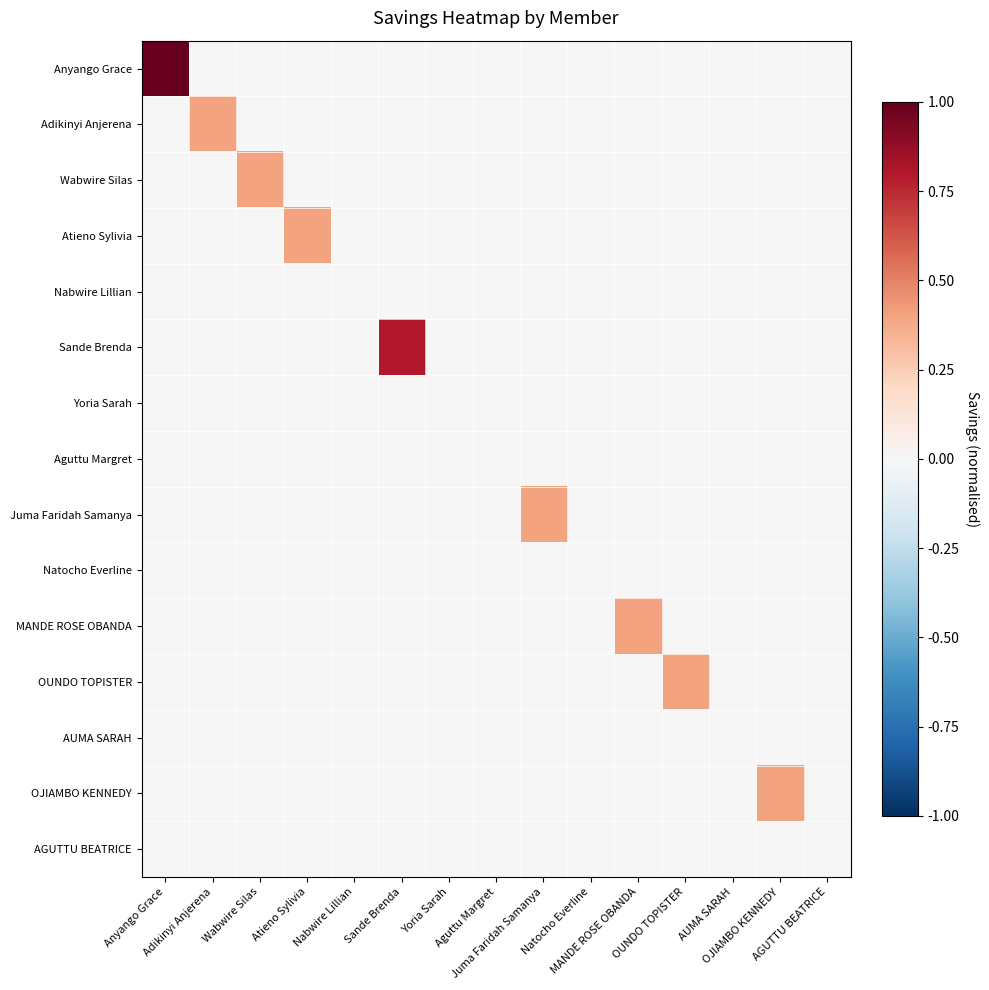

Reading left to right, list all the values displayed in this chart.

Anyango Grace: Anyango Grace=1.0	Adikinyi Anjerena=0.0	Wabwire Silas=0.0	Atieno Sylivia=0.0	Nabwire Lillian=0.0	Sande Brenda=0.0	Yoria Sarah=0.0	Aguttu Margret=0.0	Juma Faridah Samanya=0.0	Natocho Everline=0.0	MANDE ROSE OBANDA=0.0	OUNDO TOPISTER=0.0	AUMA SARAH=0.0	OJIAMBO KENNEDY=0.0	AGUTTU BEATRICE=0.0
Adikinyi Anjerena: Anyango Grace=0.0	Adikinyi Anjerena=0.4	Wabwire Silas=0.0	Atieno Sylivia=0.0	Nabwire Lillian=0.0	Sande Brenda=0.0	Yoria Sarah=0.0	Aguttu Margret=0.0	Juma Faridah Samanya=0.0	Natocho Everline=0.0	MANDE ROSE OBANDA=0.0	OUNDO TOPISTER=0.0	AUMA SARAH=0.0	OJIAMBO KENNEDY=0.0	AGUTTU BEATRICE=0.0
Wabwire Silas: Anyango Grace=0.0	Adikinyi Anjerena=0.0	Wabwire Silas=0.4	Atieno Sylivia=0.0	Nabwire Lillian=0.0	Sande Brenda=0.0	Yoria Sarah=0.0	Aguttu Margret=0.0	Juma Faridah Samanya=0.0	Natocho Everline=0.0	MANDE ROSE OBANDA=0.0	OUNDO TOPISTER=0.0	AUMA SARAH=0.0	OJIAMBO KENNEDY=0.0	AGUTTU BEATRICE=0.0
Atieno Sylivia: Anyango Grace=0.0	Adikinyi Anjerena=0.0	Wabwire Silas=0.0	Atieno Sylivia=0.4	Nabwire Lillian=0.0	Sande Brenda=0.0	Yoria Sarah=0.0	Aguttu Margret=0.0	Juma Faridah Samanya=0.0	Natocho Everline=0.0	MANDE ROSE OBANDA=0.0	OUNDO TOPISTER=0.0	AUMA SARAH=0.0	OJIAMBO KENNEDY=0.0	AGUTTU BEATRICE=0.0
Nabwire Lillian: Anyango Grace=0.0	Adikinyi Anjerena=0.0	Wabwire Silas=0.0	Atieno Sylivia=0.0	Nabwire Lillian=0.0	Sande Brenda=0.0	Yoria Sarah=0.0	Aguttu Margret=0.0	Juma Faridah Samanya=0.0	Natocho Everline=0.0	MANDE ROSE OBANDA=0.0	OUNDO TOPISTER=0.0	AUMA SARAH=0.0	OJIAMBO KENNEDY=0.0	AGUTTU BEATRICE=0.0
Sande Brenda: Anyango Grace=0.0	Adikinyi Anjerena=0.0	Wabwire Silas=0.0	Atieno Sylivia=0.0	Nabwire Lillian=0.0	Sande Brenda=0.8	Yoria Sarah=0.0	Aguttu Margret=0.0	Juma Faridah Samanya=0.0	Natocho Everline=0.0	MANDE ROSE OBANDA=0.0	OUNDO TOPISTER=0.0	AUMA SARAH=0.0	OJIAMBO KENNEDY=0.0	AGUTTU BEATRICE=0.0
Yoria Sarah: Anyango Grace=0.0	Adikinyi Anjerena=0.0	Wabwire Silas=0.0	Atieno Sylivia=0.0	Nabwire Lillian=0.0	Sande Brenda=0.0	Yoria Sarah=0.0	Aguttu Margret=0.0	Juma Faridah Samanya=0.0	Natocho Everline=0.0	MANDE ROSE OBANDA=0.0	OUNDO TOPISTER=0.0	AUMA SARAH=0.0	OJIAMBO KENNEDY=0.0	AGUTTU BEATRICE=0.0
Aguttu Margret: Anyango Grace=0.0	Adikinyi Anjerena=0.0	Wabwire Silas=0.0	Atieno Sylivia=0.0	Nabwire Lillian=0.0	Sande Brenda=0.0	Yoria Sarah=0.0	Aguttu Margret=0.0	Juma Faridah Samanya=0.0	Natocho Everline=0.0	MANDE ROSE OBANDA=0.0	OUNDO TOPISTER=0.0	AUMA SARAH=0.0	OJIAMBO KENNEDY=0.0	AGUTTU BEATRICE=0.0
Juma Faridah Samanya: Anyango Grace=0.0	Adikinyi Anjerena=0.0	Wabwire Silas=0.0	Atieno Sylivia=0.0	Nabwire Lillian=0.0	Sande Brenda=0.0	Yoria Sarah=0.0	Aguttu Margret=0.0	Juma Faridah Samanya=0.4	Natocho Everline=0.0	MANDE ROSE OBANDA=0.0	OUNDO TOPISTER=0.0	AUMA SARAH=0.0	OJIAMBO KENNEDY=0.0	AGUTTU BEATRICE=0.0
Natocho Everline: Anyango Grace=0.0	Adikinyi Anjerena=0.0	Wabwire Silas=0.0	Atieno Sylivia=0.0	Nabwire Lillian=0.0	Sande Brenda=0.0	Yoria Sarah=0.0	Aguttu Margret=0.0	Juma Faridah Samanya=0.0	Natocho Everline=0.0	MANDE ROSE OBANDA=0.0	OUNDO TOPISTER=0.0	AUMA SARAH=0.0	OJIAMBO KENNEDY=0.0	AGUTTU BEATRICE=0.0
MANDE ROSE OBANDA: Anyango Grace=0.0	Adikinyi Anjerena=0.0	Wabwire Silas=0.0	Atieno Sylivia=0.0	Nabwire Lillian=0.0	Sande Brenda=0.0	Yoria Sarah=0.0	Aguttu Margret=0.0	Juma Faridah Samanya=0.0	Natocho Everline=0.0	MANDE ROSE OBANDA=0.4	OUNDO TOPISTER=0.0	AUMA SARAH=0.0	OJIAMBO KENNEDY=0.0	AGUTTU BEATRICE=0.0
OUNDO TOPISTER: Anyango Grace=0.0	Adikinyi Anjerena=0.0	Wabwire Silas=0.0	Atieno Sylivia=0.0	Nabwire Lillian=0.0	Sande Brenda=0.0	Yoria Sarah=0.0	Aguttu Margret=0.0	Juma Faridah Samanya=0.0	Natocho Everline=0.0	MANDE ROSE OBANDA=0.0	OUNDO TOPISTER=0.4	AUMA SARAH=0.0	OJIAMBO KENNEDY=0.0	AGUTTU BEATRICE=0.0
AUMA SARAH: Anyango Grace=0.0	Adikinyi Anjerena=0.0	Wabwire Silas=0.0	Atieno Sylivia=0.0	Nabwire Lillian=0.0	Sande Brenda=0.0	Yoria Sarah=0.0	Aguttu Margret=0.0	Juma Faridah Samanya=0.0	Natocho Everline=0.0	MANDE ROSE OBANDA=0.0	OUNDO TOPISTER=0.0	AUMA SARAH=0.0	OJIAMBO KENNEDY=0.0	AGUTTU BEATRICE=0.0
OJIAMBO KENNEDY: Anyango Grace=0.0	Adikinyi Anjerena=0.0	Wabwire Silas=0.0	Atieno Sylivia=0.0	Nabwire Lillian=0.0	Sande Brenda=0.0	Yoria Sarah=0.0	Aguttu Margret=0.0	Juma Faridah Samanya=0.0	Natocho Everline=0.0	MANDE ROSE OBANDA=0.0	OUNDO TOPISTER=0.0	AUMA SARAH=0.0	OJIAMBO KENNEDY=0.4	AGUTTU BEATRICE=0.0
AGUTTU BEATRICE: Anyango Grace=0.0	Adikinyi Anjerena=0.0	Wabwire Silas=0.0	Atieno Sylivia=0.0	Nabwire Lillian=0.0	Sande Brenda=0.0	Yoria Sarah=0.0	Aguttu Margret=0.0	Juma Faridah Samanya=0.0	Natocho Everline=0.0	MANDE ROSE OBANDA=0.0	OUNDO TOPISTER=0.0	AUMA SARAH=0.0	OJIAMBO KENNEDY=0.0	AGUTTU BEATRICE=0.0